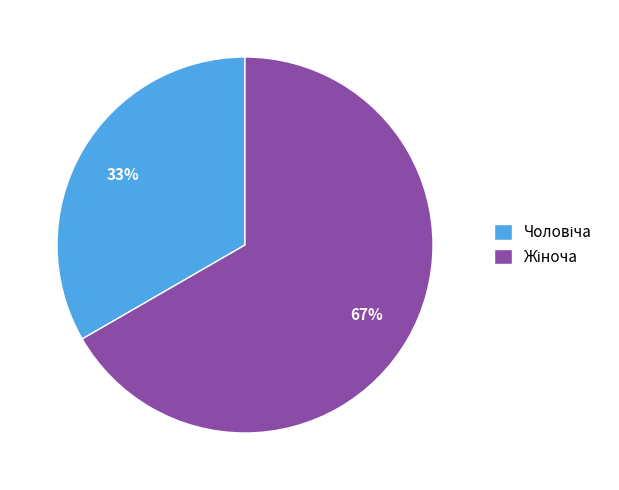

To the nearest percent, what is the average slice percentage?

50%